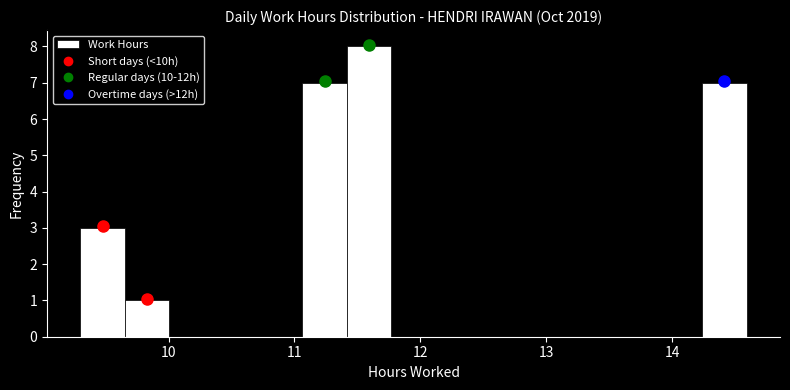

Read against the x-axis, roughly where is the centre of the tallest bar?

11.6